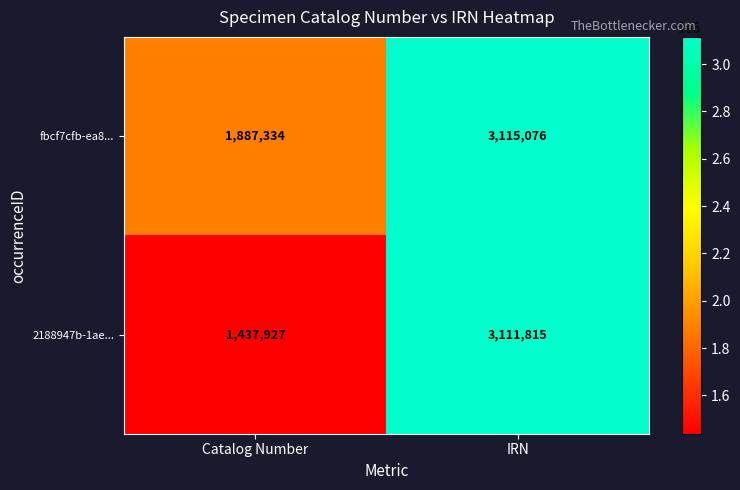

Which series changed the most between Catalog Number and IRN?

2188947b-1ae...